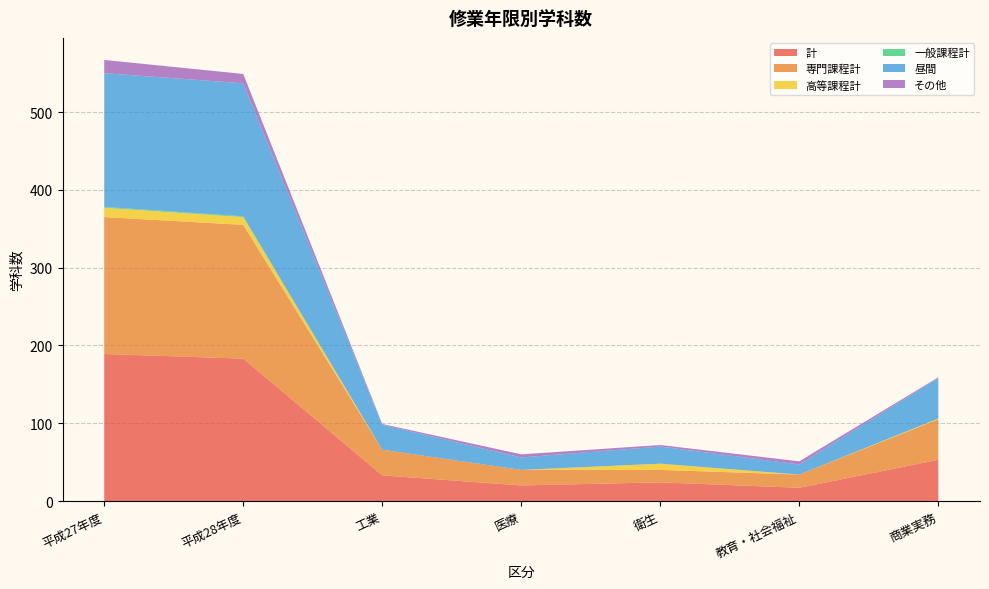

Reading left to right, list all the values displayed in this chart.

計: 189	183	33	20	24	17	53
専門課程計: 176	172	33	20	16	17	52
高等課程計: 12	10	0	0	8	0	1
一般課程計: 1	1	0	0	0	0	0
昼間: 172	171	32	16	22	13	52
その他: 17	12	1	4	2	4	1